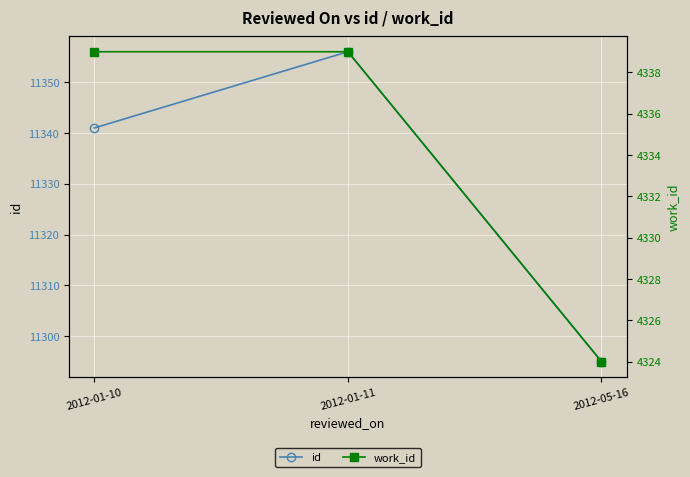

Reading left to right, list all the values displayed in this chart.

id: 2012-01-10=11341	2012-01-11=11356	2012-05-16=11295
work_id: 2012-01-10=4339	2012-01-11=4339	2012-05-16=4324